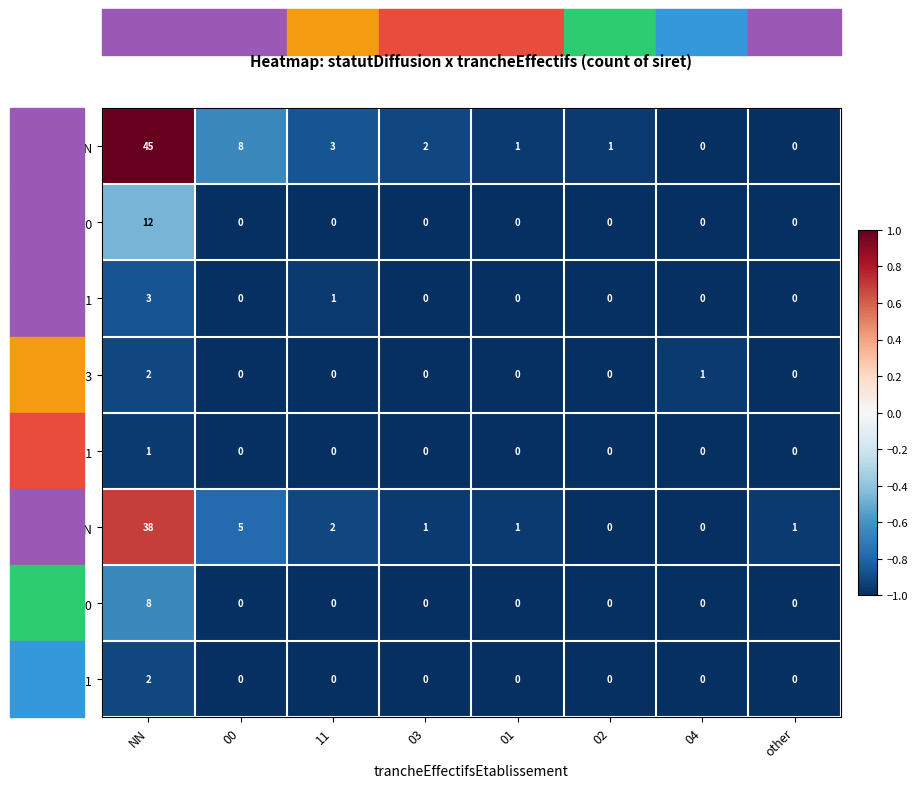

Where is O_03 nearest to the value 1?

04